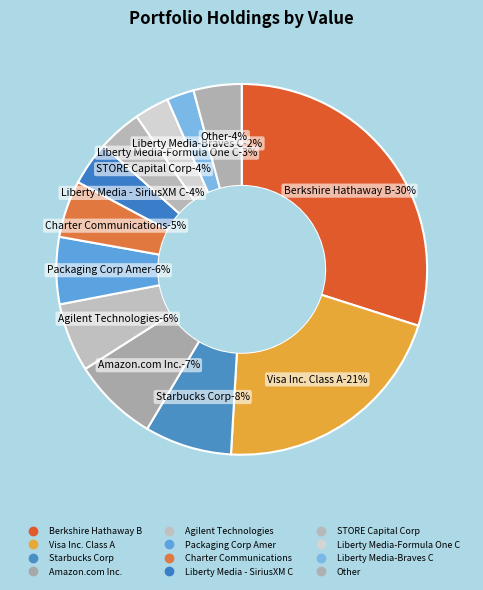

Which has a higher value, Visa Inc. Class A or Liberty Media-Braves C?

Visa Inc. Class A